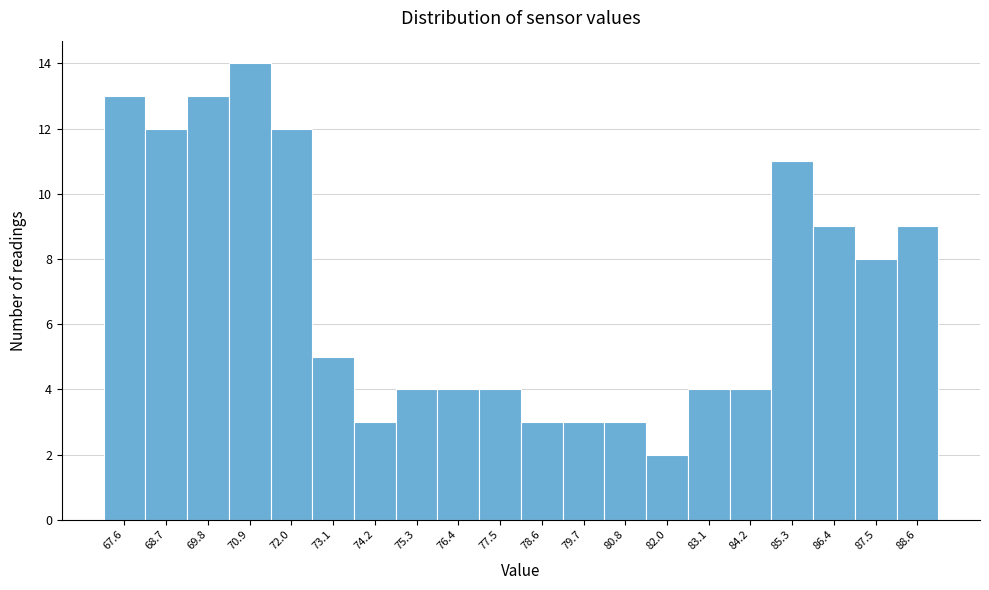

Reading left to right, what are all the values shown in this chart?

67.6=13	68.7=12	69.8=13	70.9=14	72.0=12	73.1=5	74.2=3	75.3=4	76.4=4	77.5=4	78.6=3	79.7=3	80.8=3	82.0=2	83.1=4	84.2=4	85.3=11	86.4=9	87.5=8	88.6=9